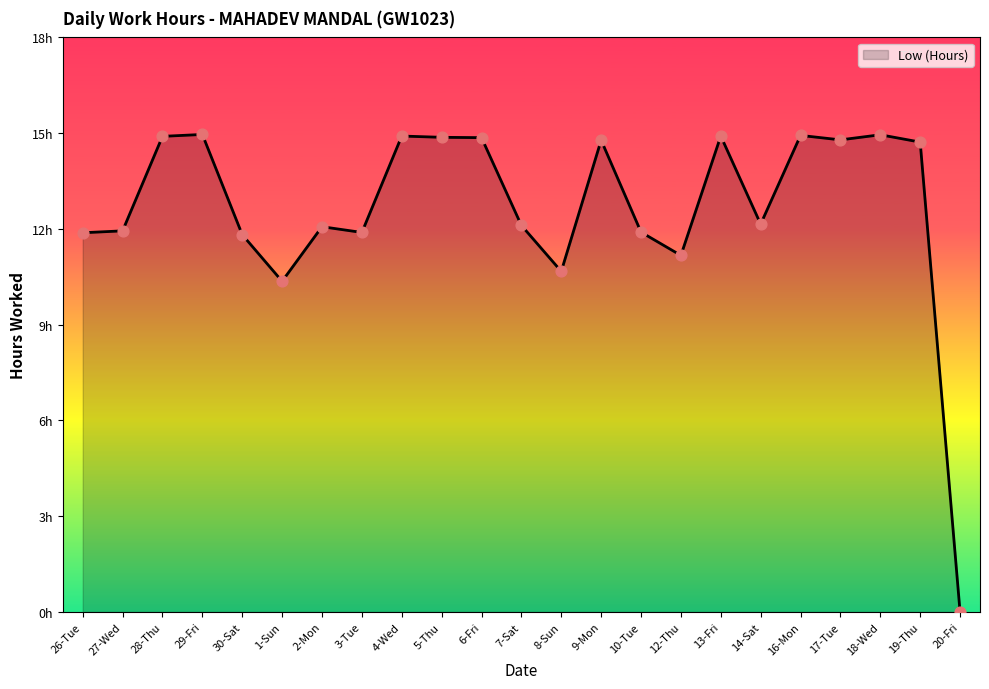

Is this an area chart (filled region under the line)?

Yes